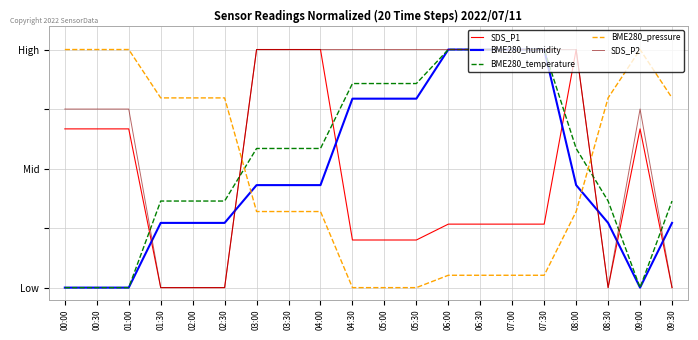

What are all the series names shown in the legend?

SDS_P1, BME280_humidity, BME280_temperature, BME280_pressure, SDS_P2